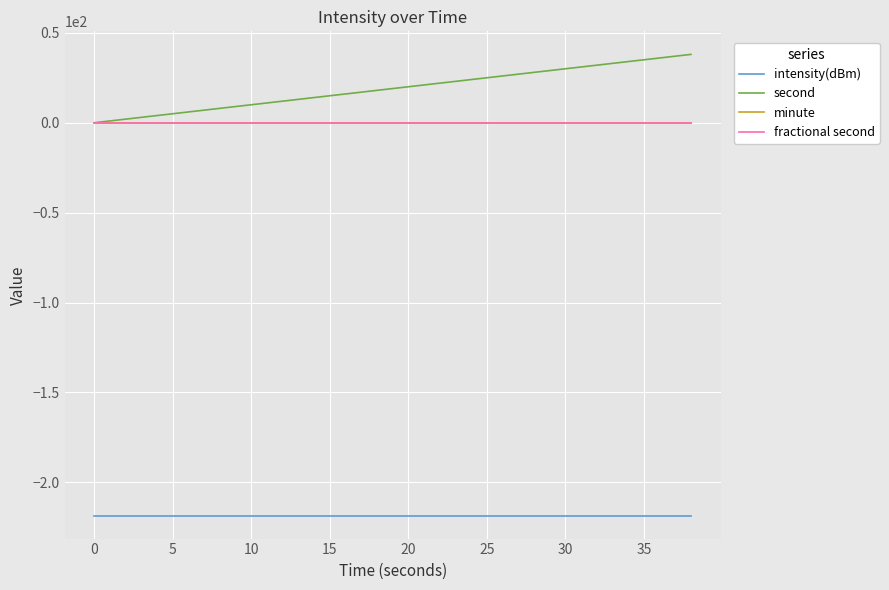

True or false: fractional second and minute intersect in this chart.

False